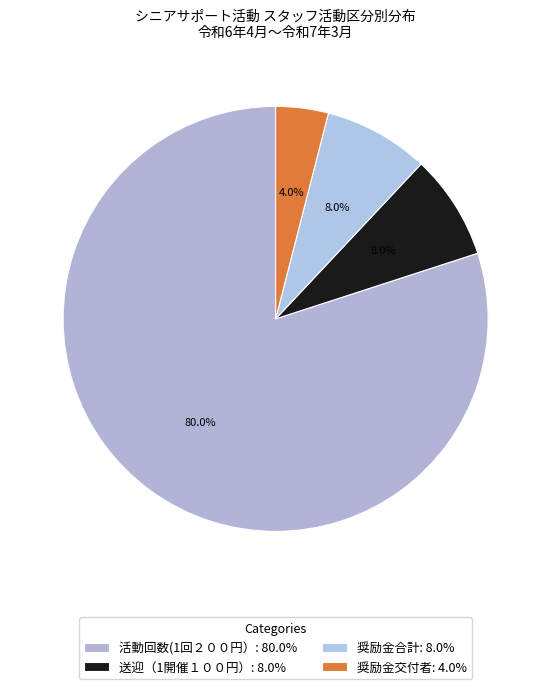

Count the number of slices in the pie.

4